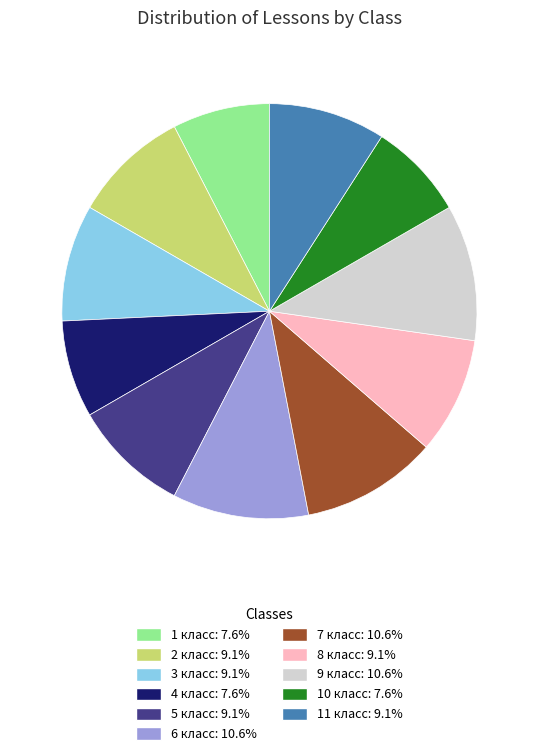

Does 8 класс represent more than half of the total?

No